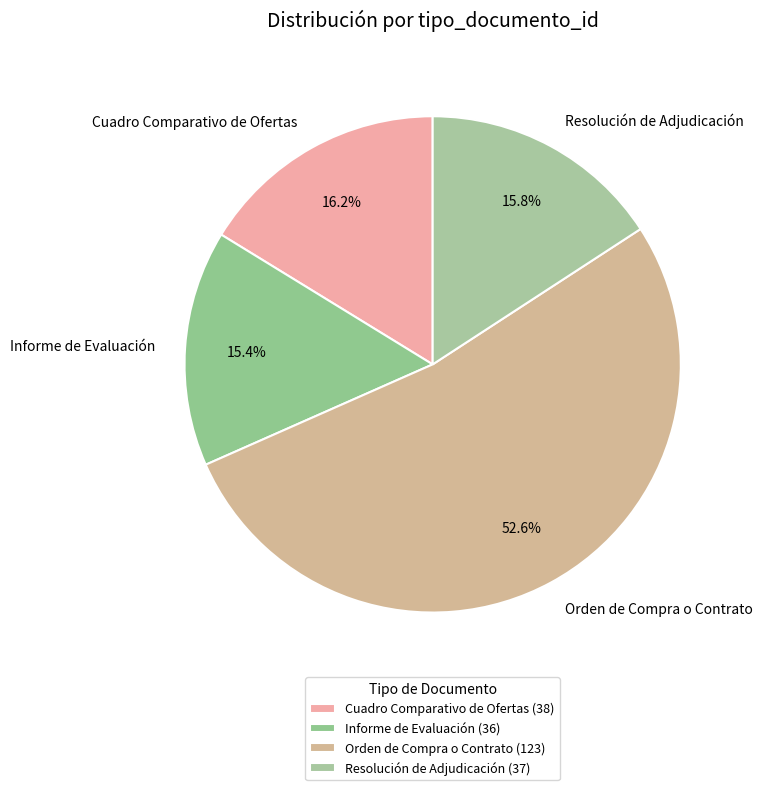

What is the ratio of the value at Orden de Compra o Contrato to the value at Informe de Evaluación?

3.4